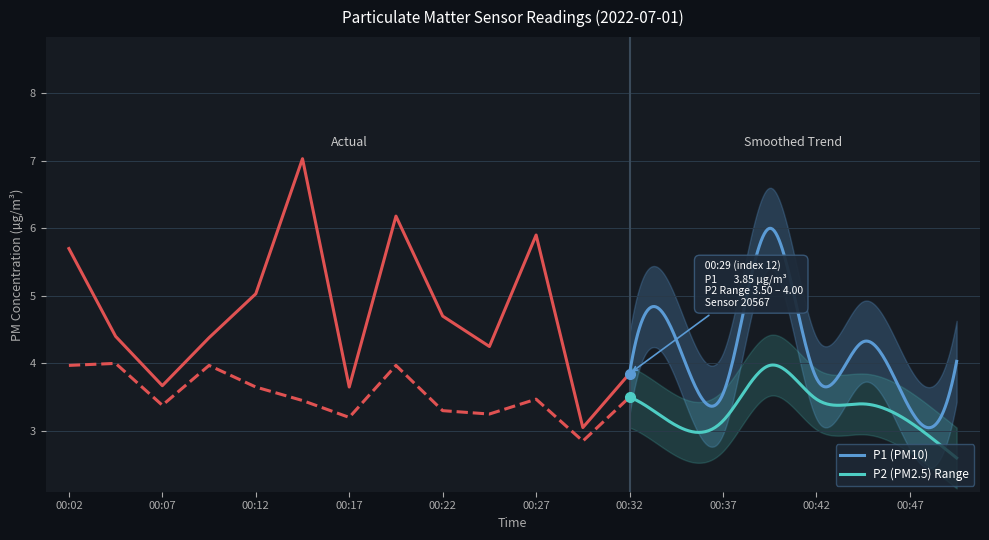

Reading right to left, extract all data points from this chart.

P1: 00:49=4.0	00:47=3.3	00:44=4.3	00:42=3.8	00:39=6.0	00:37=3.5	00:34=4.3	00:32=3.9	00:29=3.0	00:27=5.9	00:24=4.2	00:22=4.7	00:19=6.2	00:17=3.6	00:15=7.0	00:12=5.0	00:10=4.4	00:07=3.7	00:04=4.4	00:02=5.7
P2: 00:49=2.6	00:47=3.1	00:44=3.4	00:42=3.5	00:39=4.0	00:37=3.1	00:34=3.1	00:32=3.5	00:29=2.9	00:27=3.5	00:24=3.2	00:22=3.3	00:19=4.0	00:17=3.2	00:15=3.5	00:12=3.6	00:10=4.0	00:07=3.4	00:04=4.0	00:02=4.0